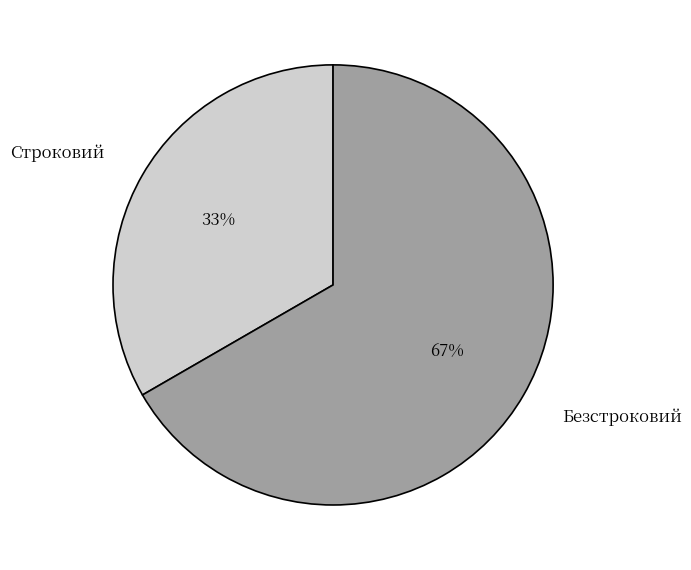

To the nearest percent, what is the combined percentage of Строковий and Безстроковий?

100%